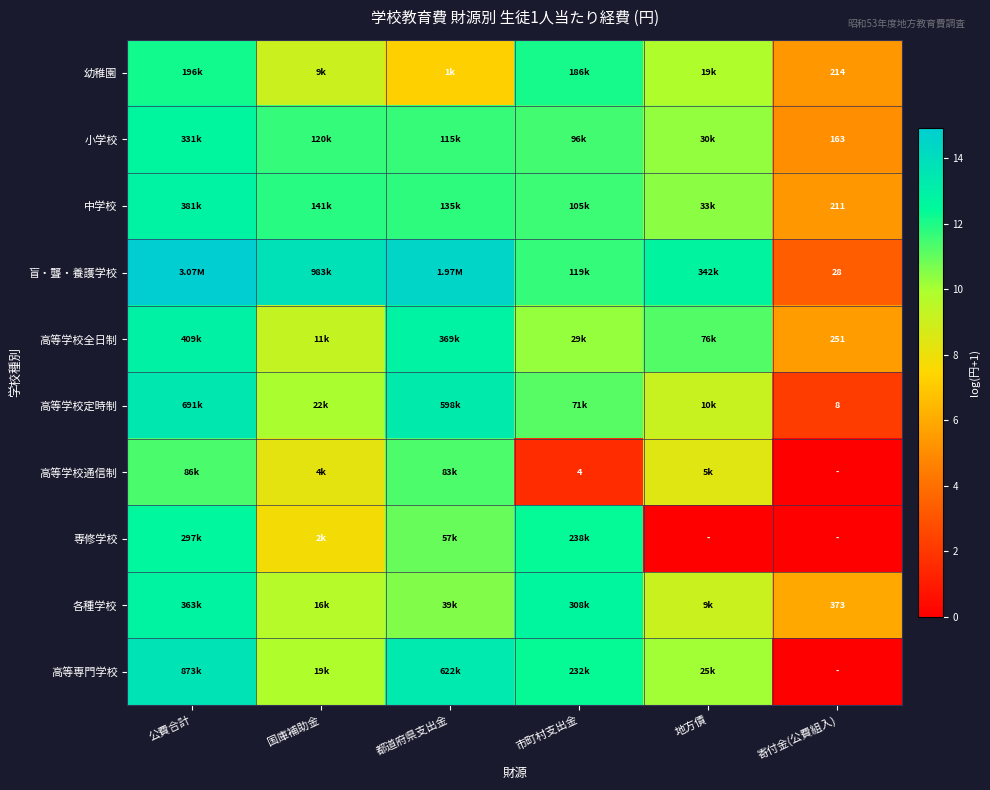

Is it true that 幼稚園 equals 9.8 at 地方債?

True